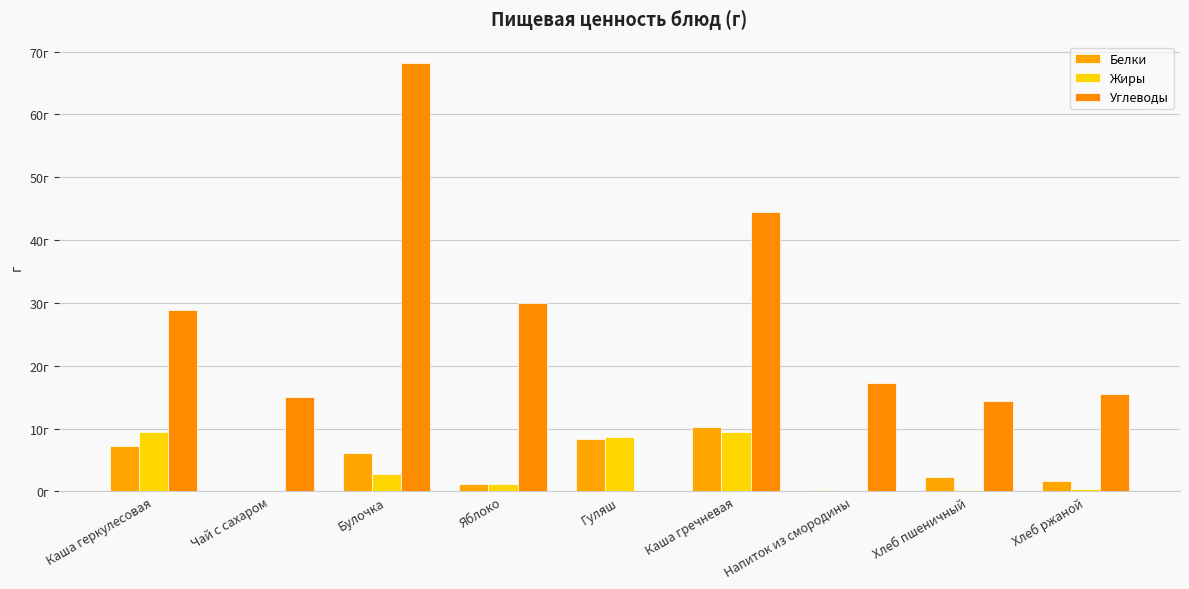

List the series in order of their peak value, highest first.

Углеводы, Белки, Жиры